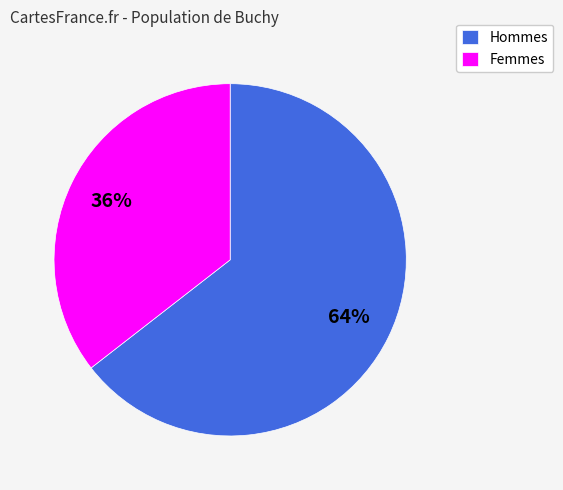

Rank the categories by value from highest to lowest.

Hommes, Femmes